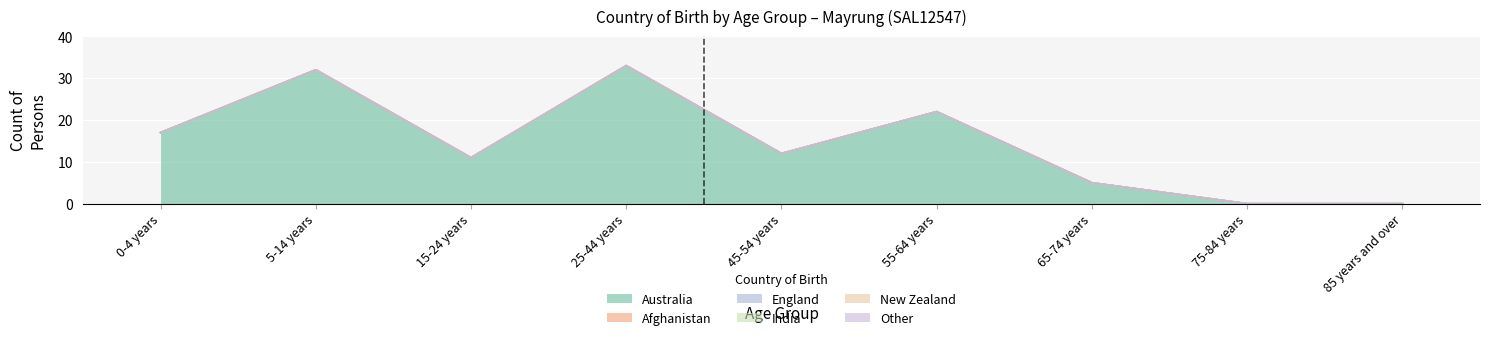

True or false: Other and Australia cross at least once.

False